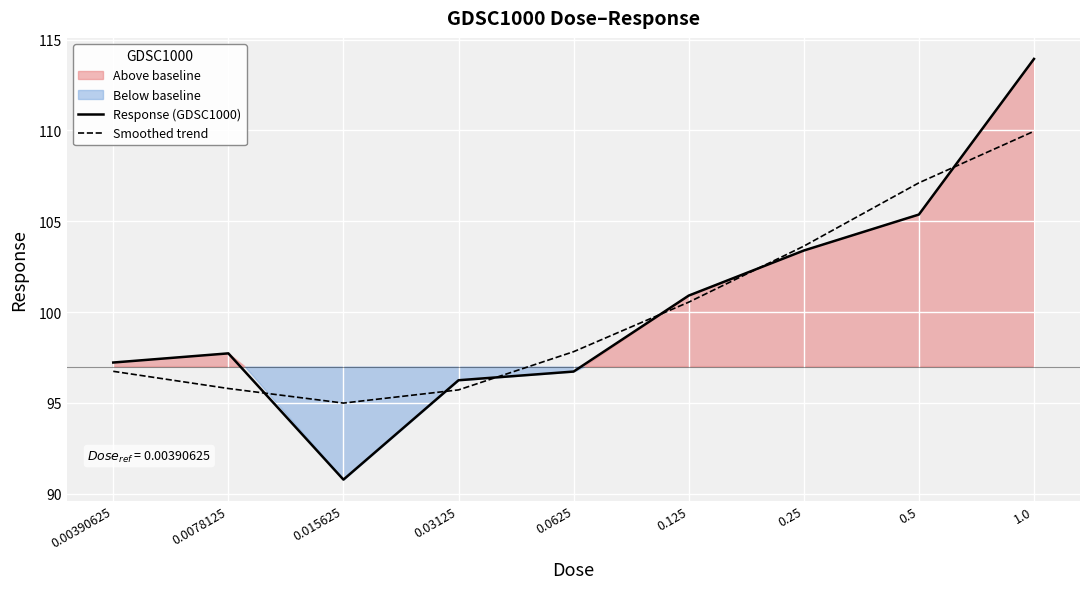

At which label does Smoothed trend reach its minimum?

0.015625